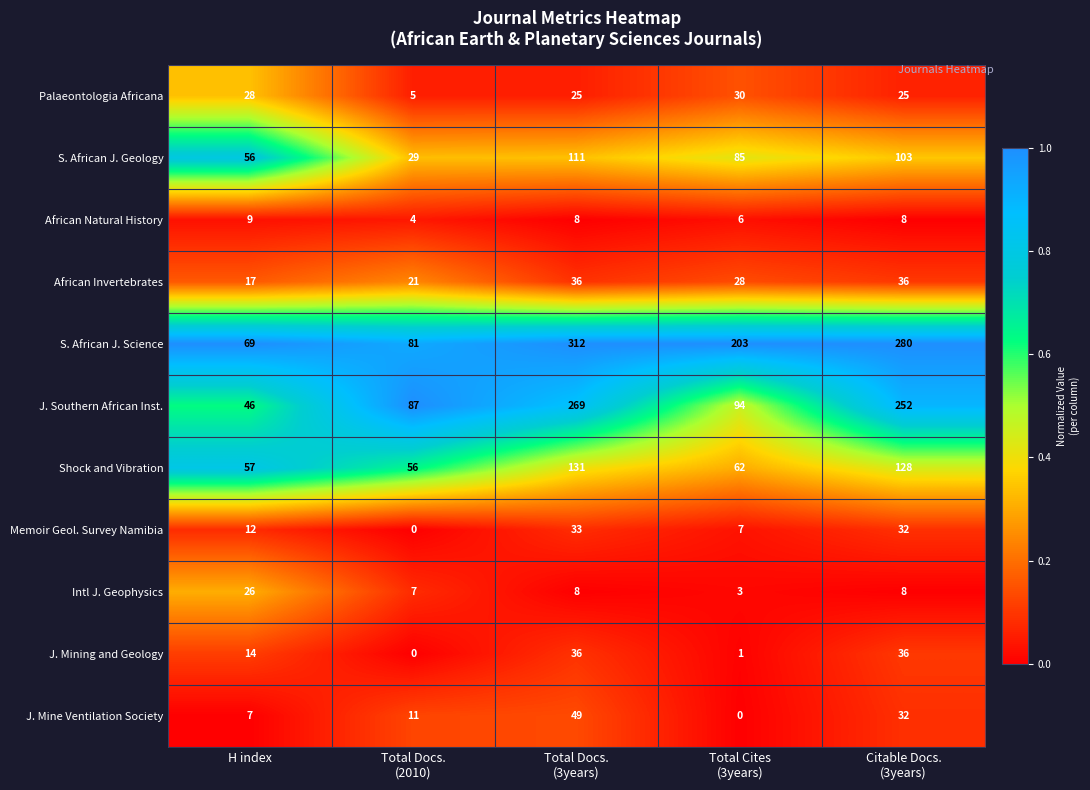

The J. Mining and Geology series shows 14 at H index. True or false?

True